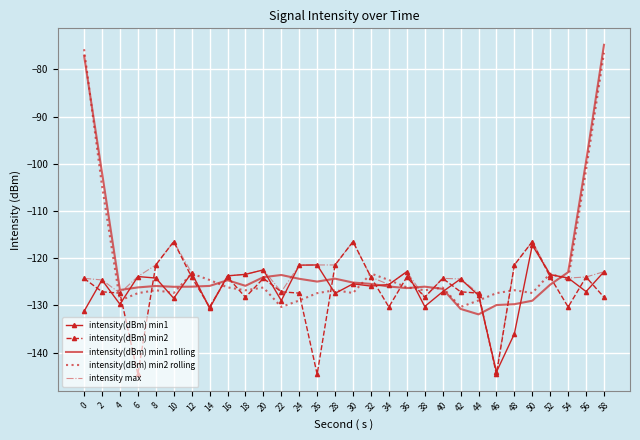

What is the lowest value of the intensity max series?

-144.1